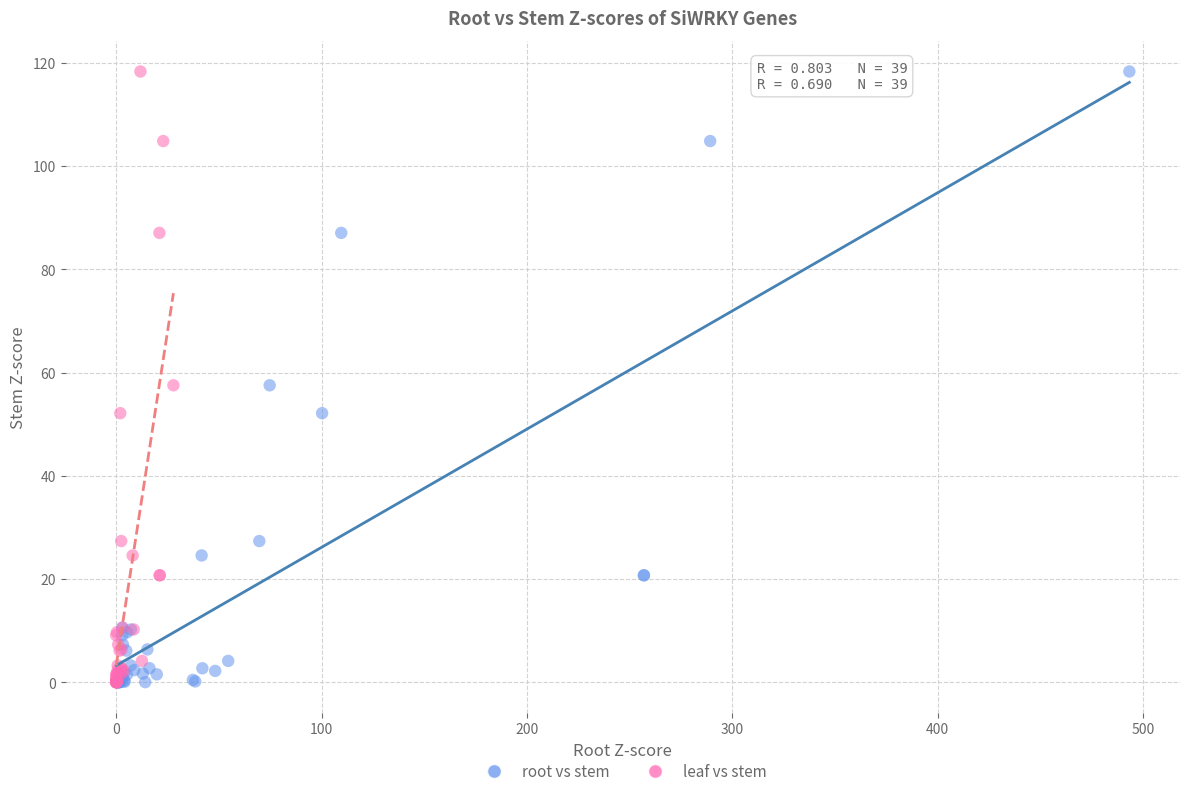

What are all the series names shown in the legend?

root vs stem, leaf vs stem